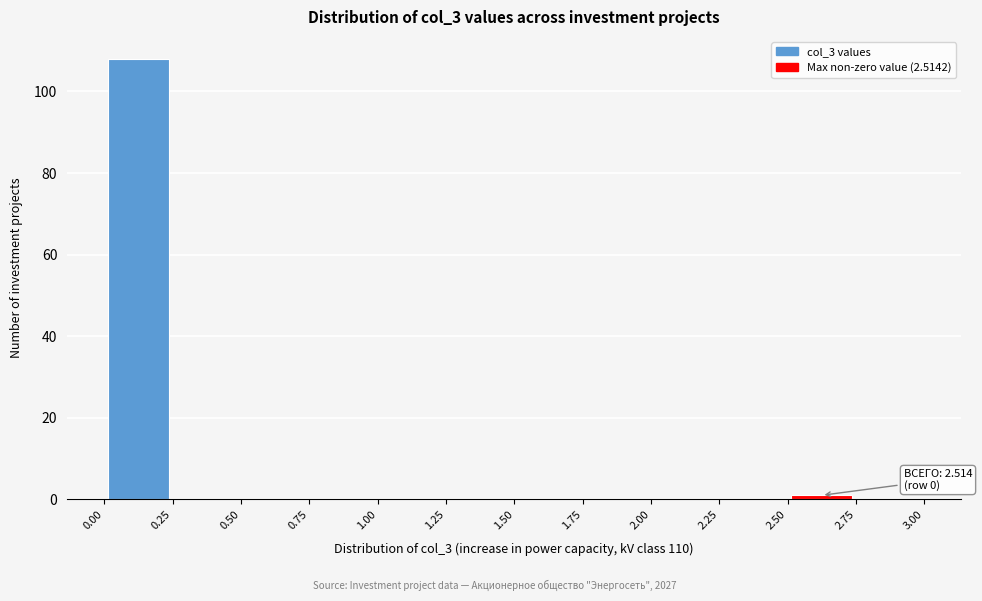

Which range on the x-axis has the tallest bar?

0.00 to 0.25